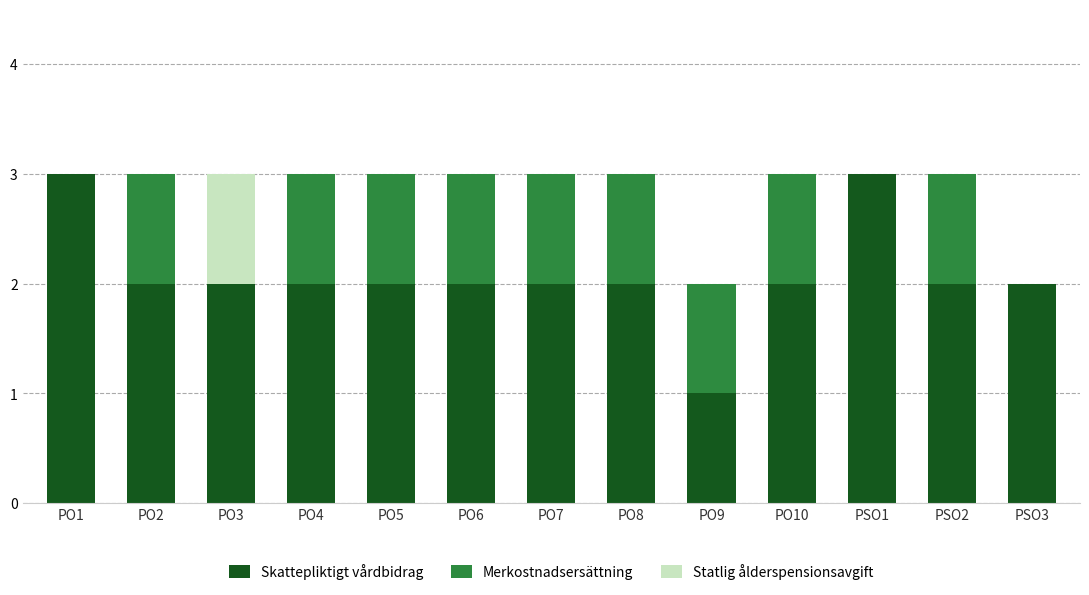

Does the chart contain stacked bars?

Yes